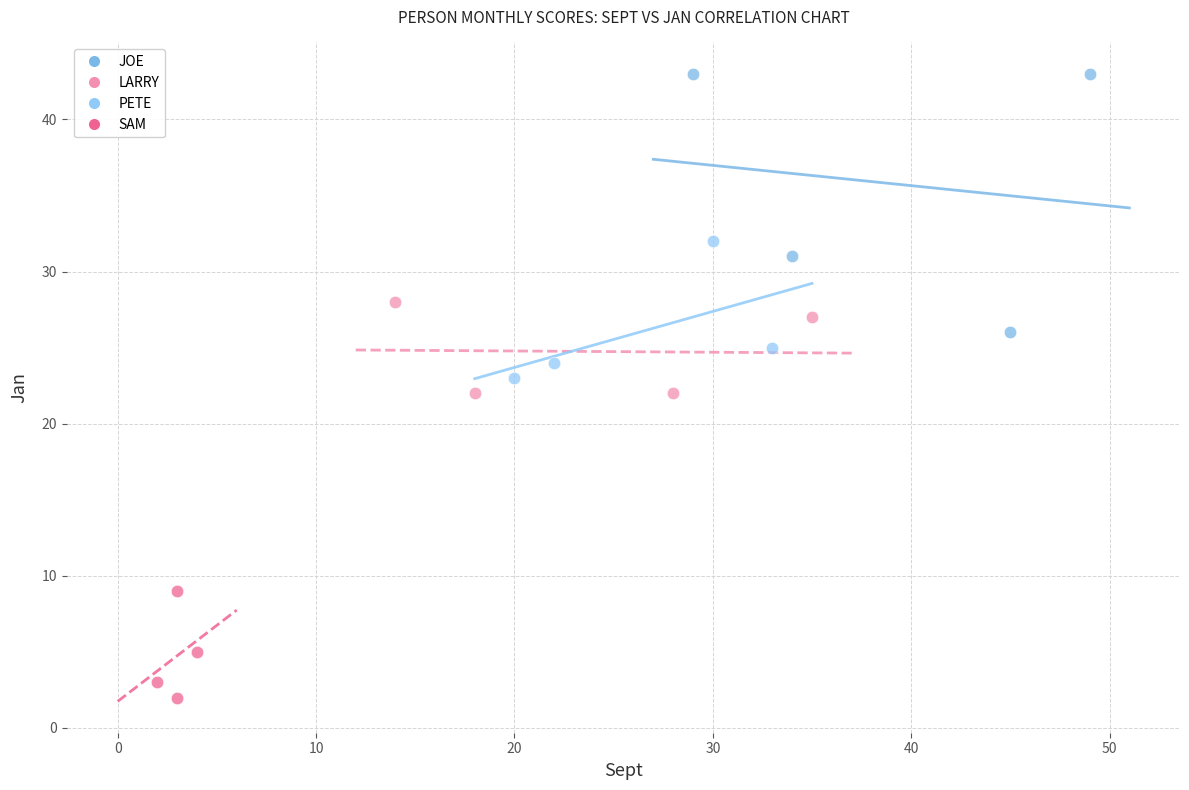

Which series contains the lowest Y value?

SAM